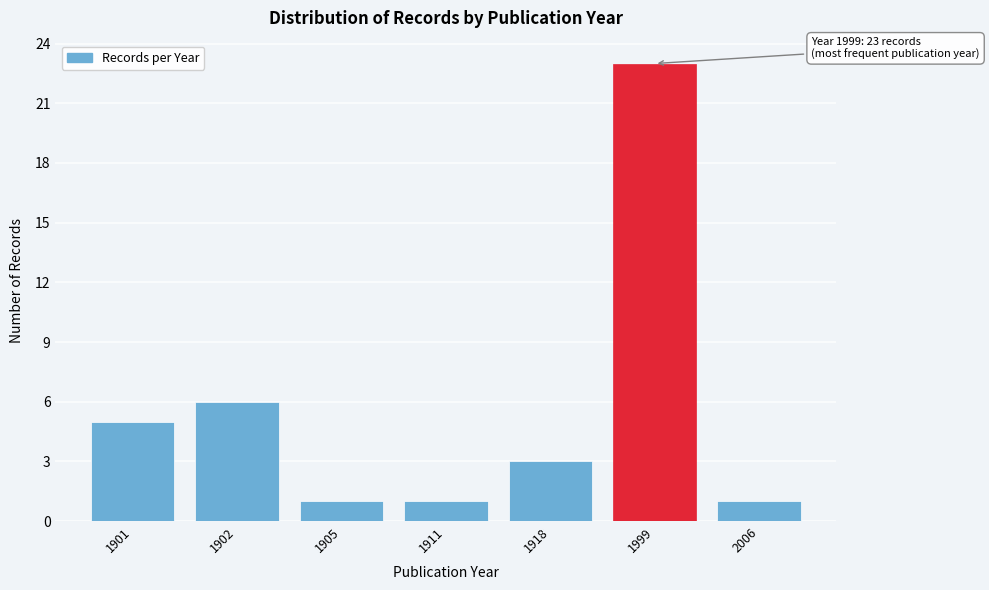

Reading left to right, what are all the values shown in this chart?

5	6	1	1	3	23	1